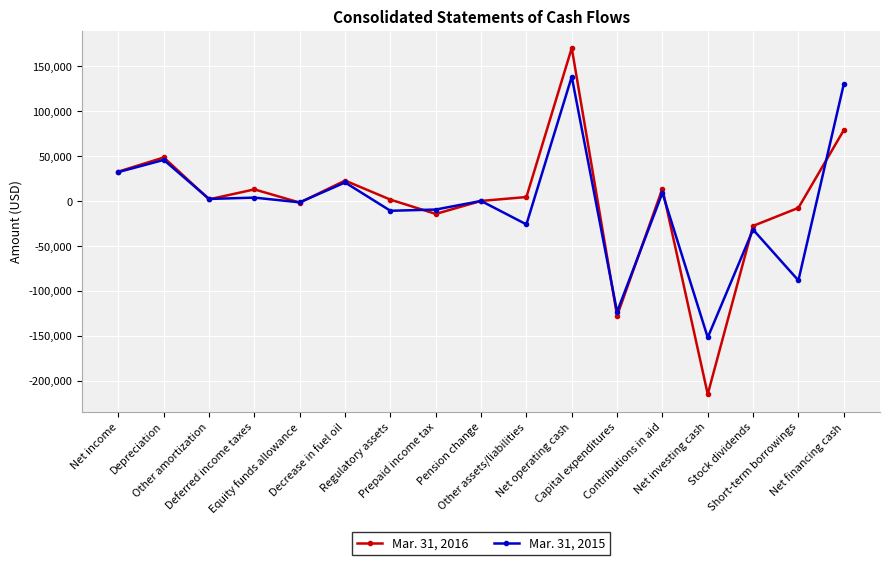

What is the lowest value of the Mar. 31, 2015 series?

-152045